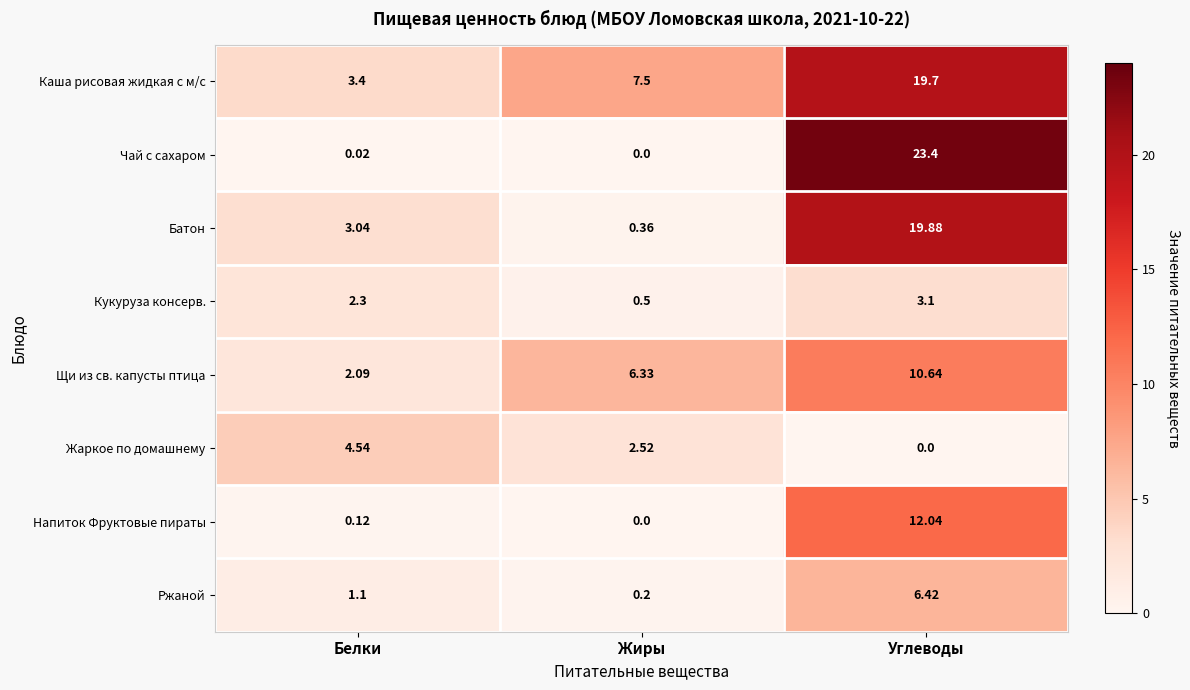

At which label does Щи из св. капусты птица reach its minimum?

Белки